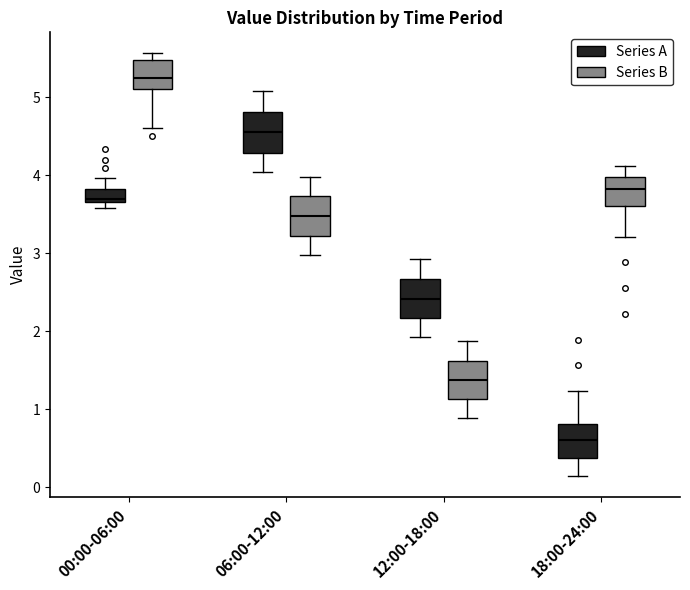

Reading left to right, transcribe this box plot: for each box, give where its median line is, the range the box spans, and where its two whiskers end, as read against the y-axis. The values are not printed on the chart, so give them approximately, as read against the axis.

00:00-06:00 (Series A): median 3.7 (just above the box's lower edge), box 3.7 to 3.8, whiskers 3.6 to 4.0
00:00-06:00 (Series B): median 5.3, box 5.1 to 5.5, whiskers 4.6 to 5.6
06:00-12:00 (Series A): median 4.6, box 4.3 to 4.8, whiskers 4.0 to 5.1
06:00-12:00 (Series B): median 3.5, box 3.2 to 3.7, whiskers 3.0 to 4.0
12:00-18:00 (Series A): median 2.4, box 2.2 to 2.7, whiskers 1.9 to 2.9
12:00-18:00 (Series B): median 1.4, box 1.1 to 1.6, whiskers 0.9 to 1.9
18:00-24:00 (Series A): median 0.6, box 0.4 to 0.8, whiskers 0.1 to 1.2
18:00-24:00 (Series B): median 3.8, box 3.6 to 4.0, whiskers 3.2 to 4.1